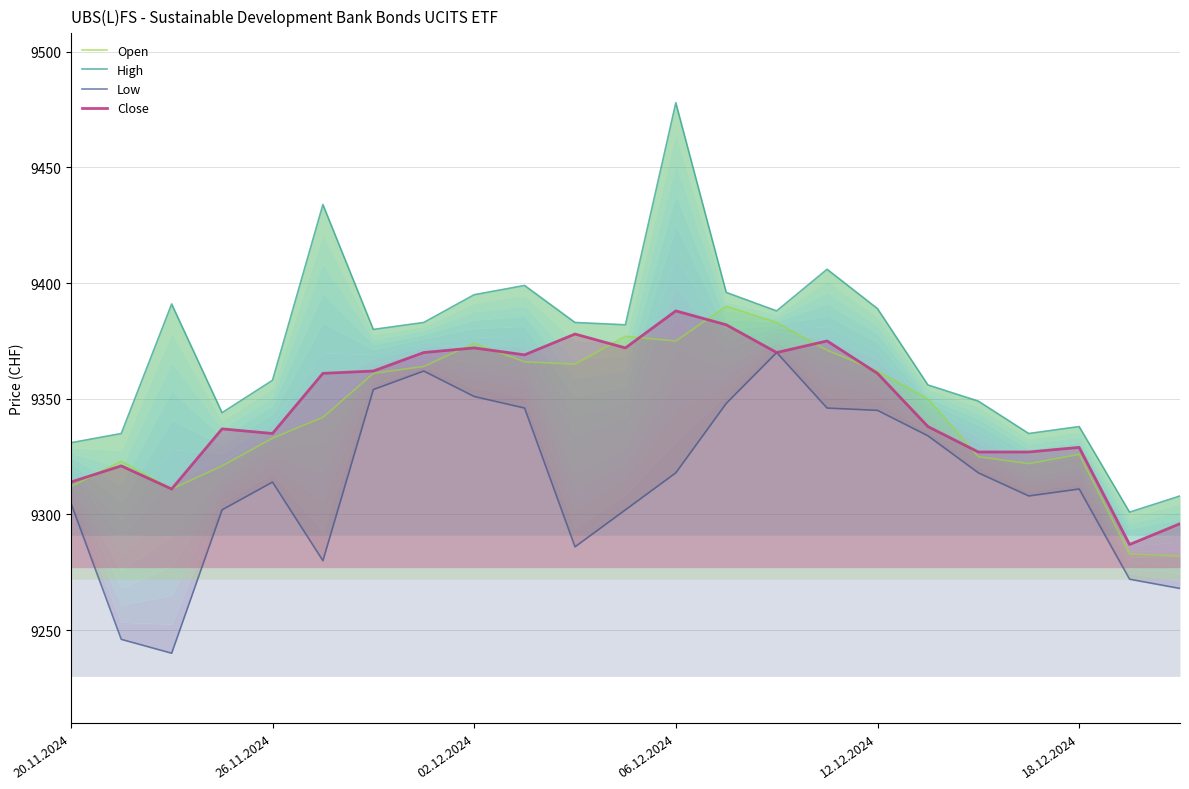

What is the sum of all Open values?

214918